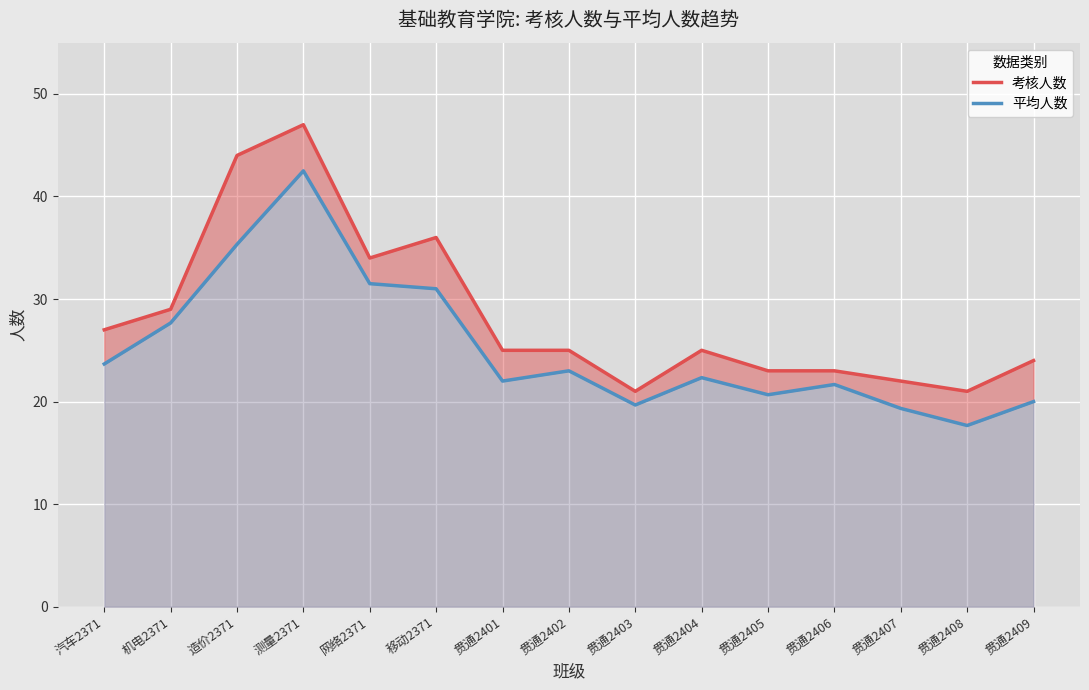

Reading left to right, what are all the values shown in this chart?

考核人数: 27.0	29.0	44.0	47.0	34.0	36.0	25.0	25.0	21.0	25.0	23.0	23.0	22.0	21.0	24.0
平均人数: 23.7	27.7	35.3	42.5	31.5	31.0	22.0	23.0	19.7	22.3	20.7	21.7	19.3	17.7	20.0